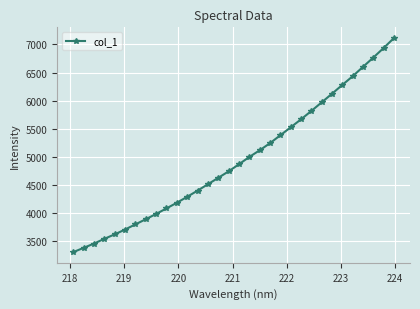

What is the value of the 25th point from the left?

5969.3